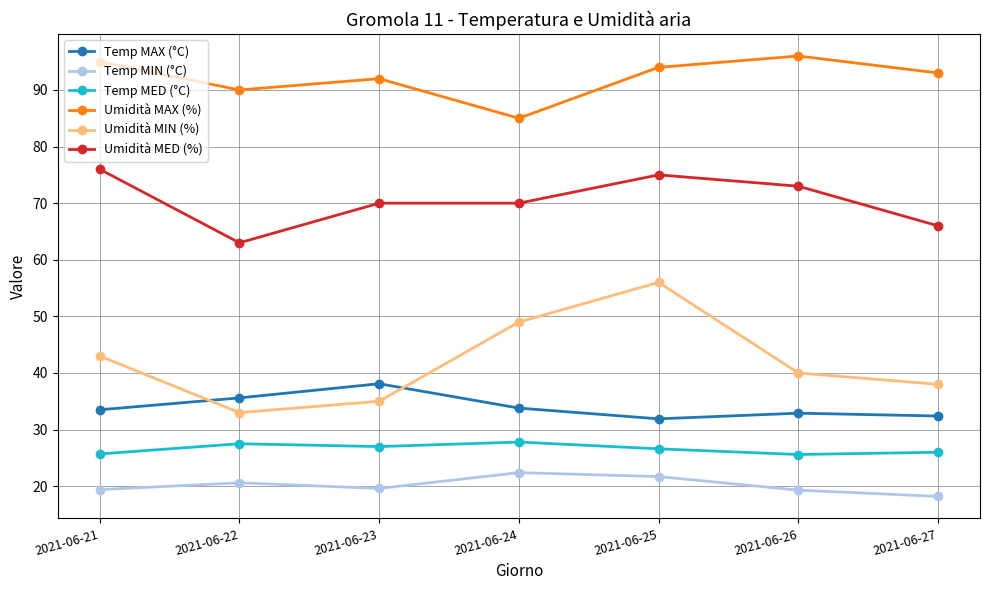

Which label corresponds to the largest value in the chart?

2021-06-26